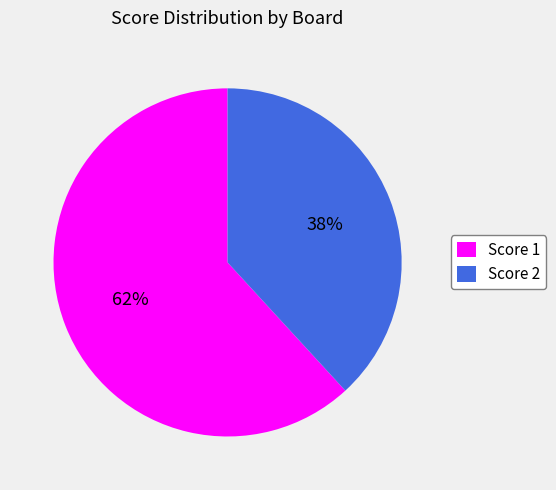

Is it true that Score 1 is 52% of the pie?

False